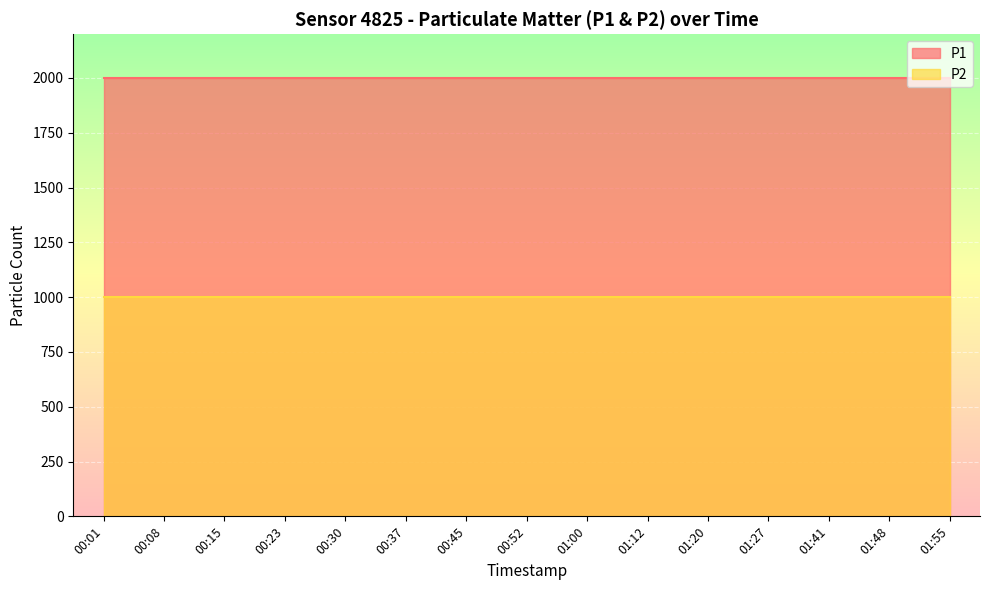

Which category has the highest value in the P1 series?

00:01